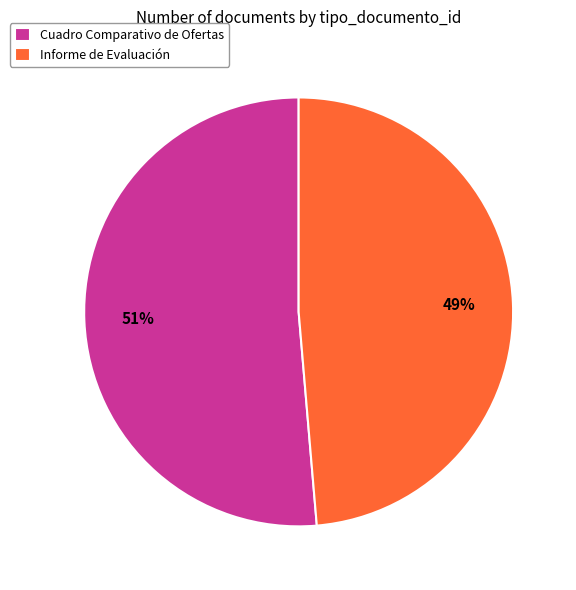

Is there any slice that represents more than half of the pie?

Yes